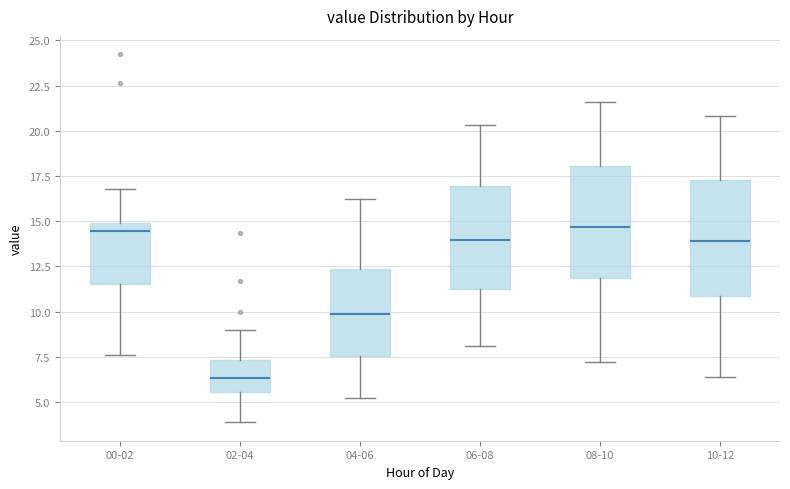

Reading left to right, transcribe this box plot: for each box, give where its median line is, the range the box spans, and where its two whiskers end, as read against the y-axis. The values are not printed on the chart, so give them approximately, as read against the axis.

00-02: median 14.5, box 11.5 to 15.0, whiskers 7.5 to 17.0
02-04: median 6.5, box 5.5 to 7.5, whiskers 4.0 to 9.0
04-06: median 10.0, box 7.5 to 12.5, whiskers 5.0 to 16.0
06-08: median 14.0, box 11.0 to 17.0, whiskers 8.0 to 20.5
08-10: median 14.5, box 12.0 to 18.0, whiskers 7.0 to 21.5
10-12: median 14.0, box 11.0 to 17.5, whiskers 6.5 to 21.0